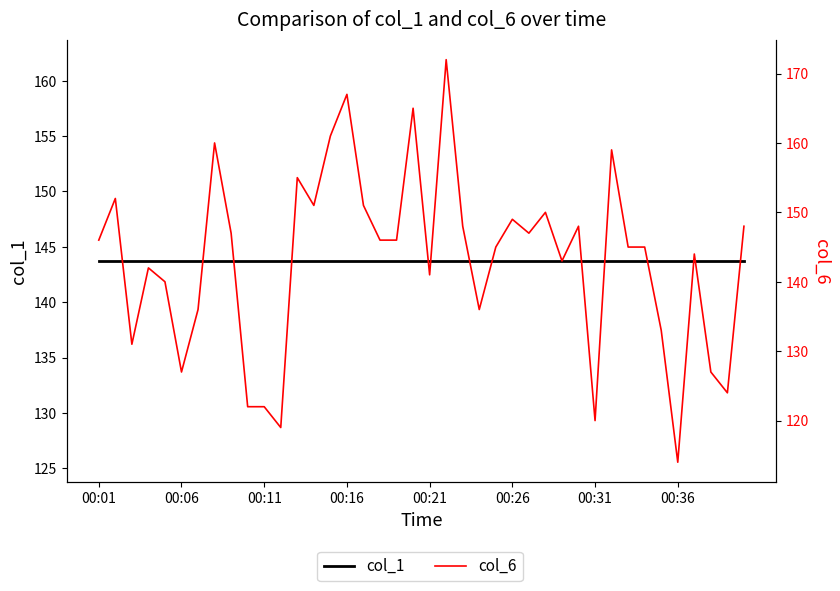

What is the sum of all col_1 values?

5749.0